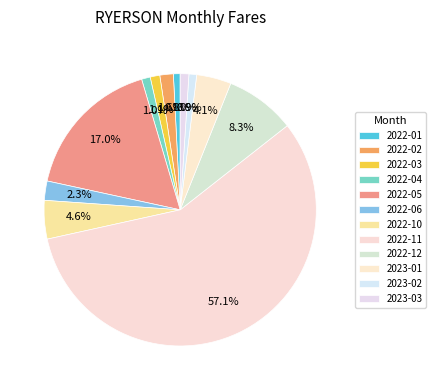

What is the ratio of the value at 2023-01 to the value at 2022-11?

0.1